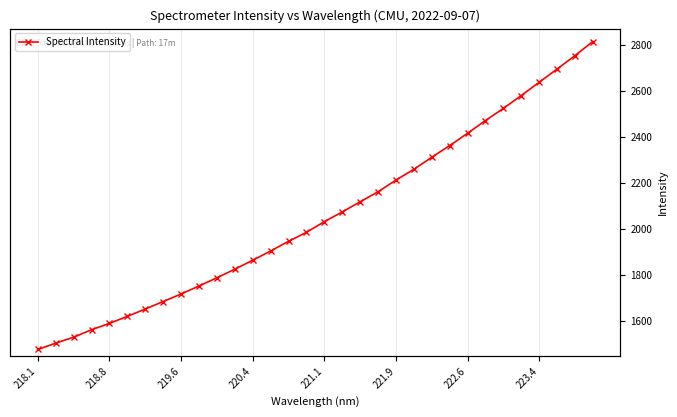

How many series are shown in this chart?

1